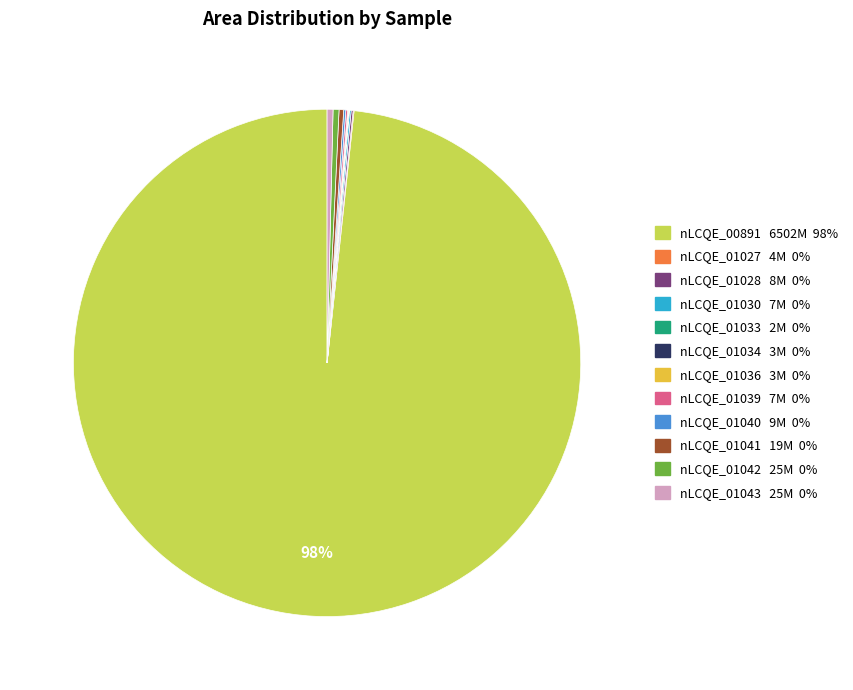

Is there any slice that represents more than half of the pie?

Yes